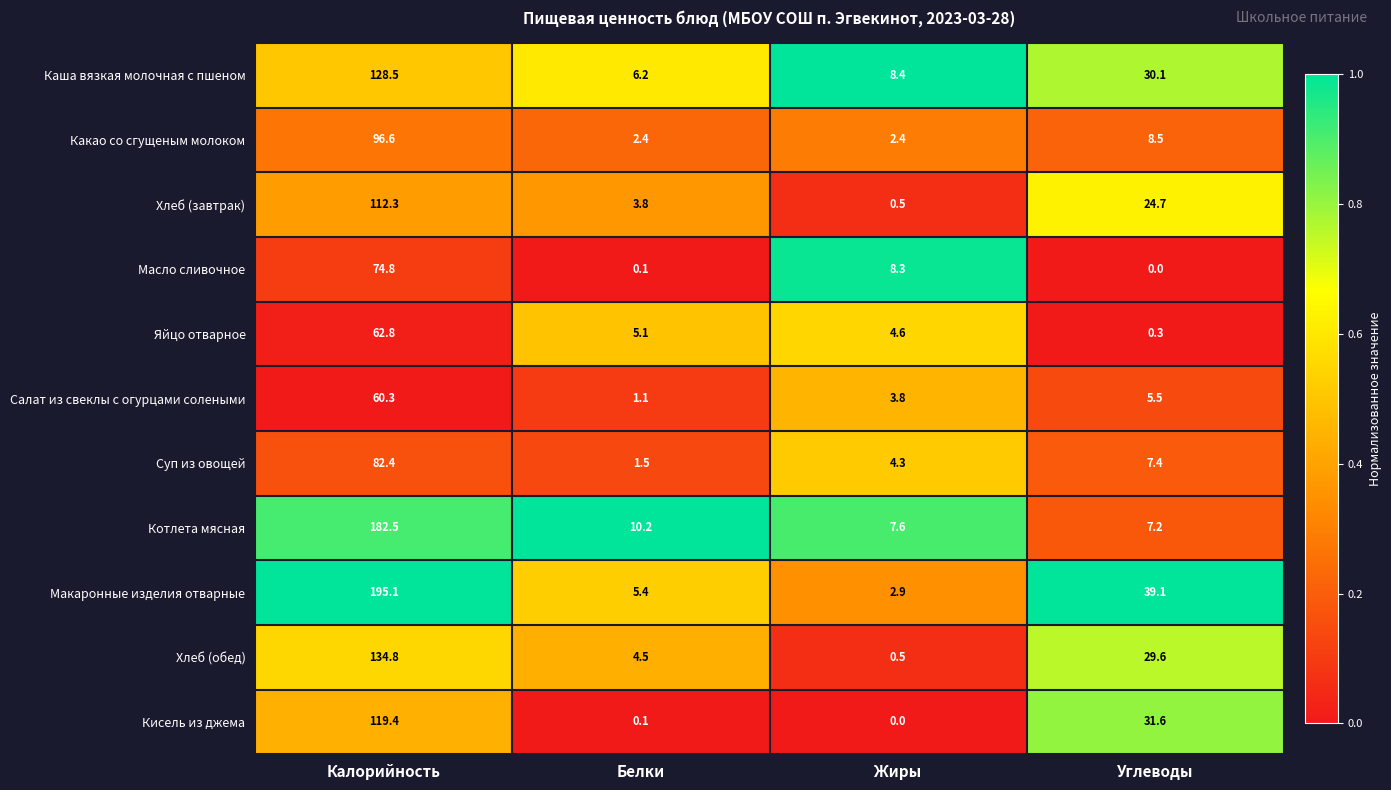

Count the number of data series in this chart.

11